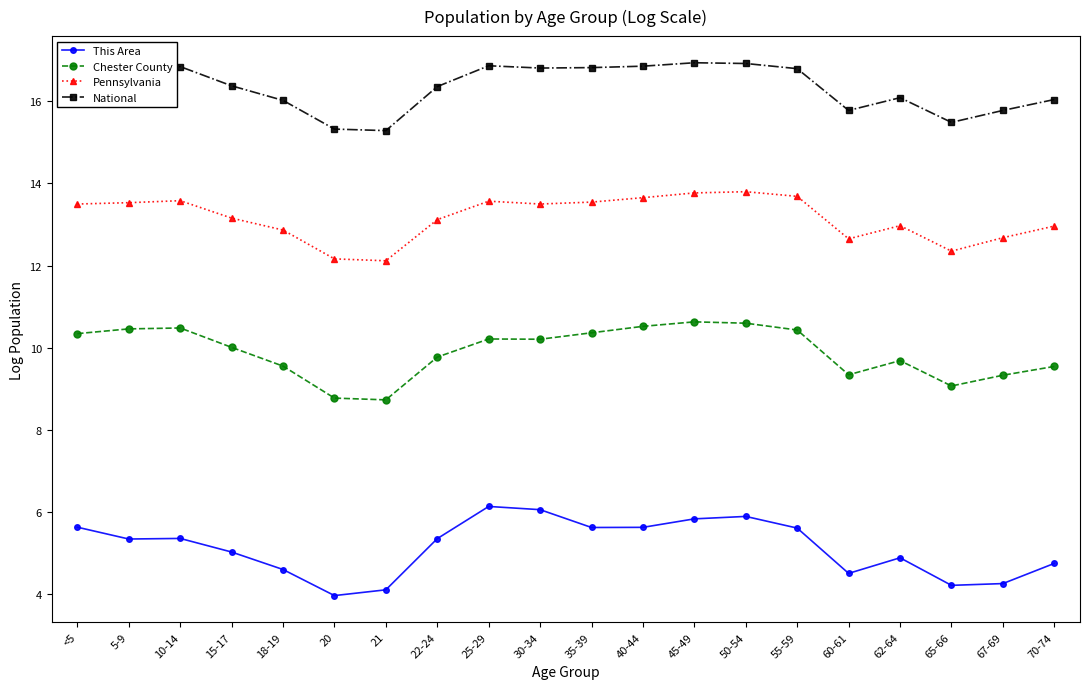

True or false: Chester County and Pennsylvania intersect in this chart.

False